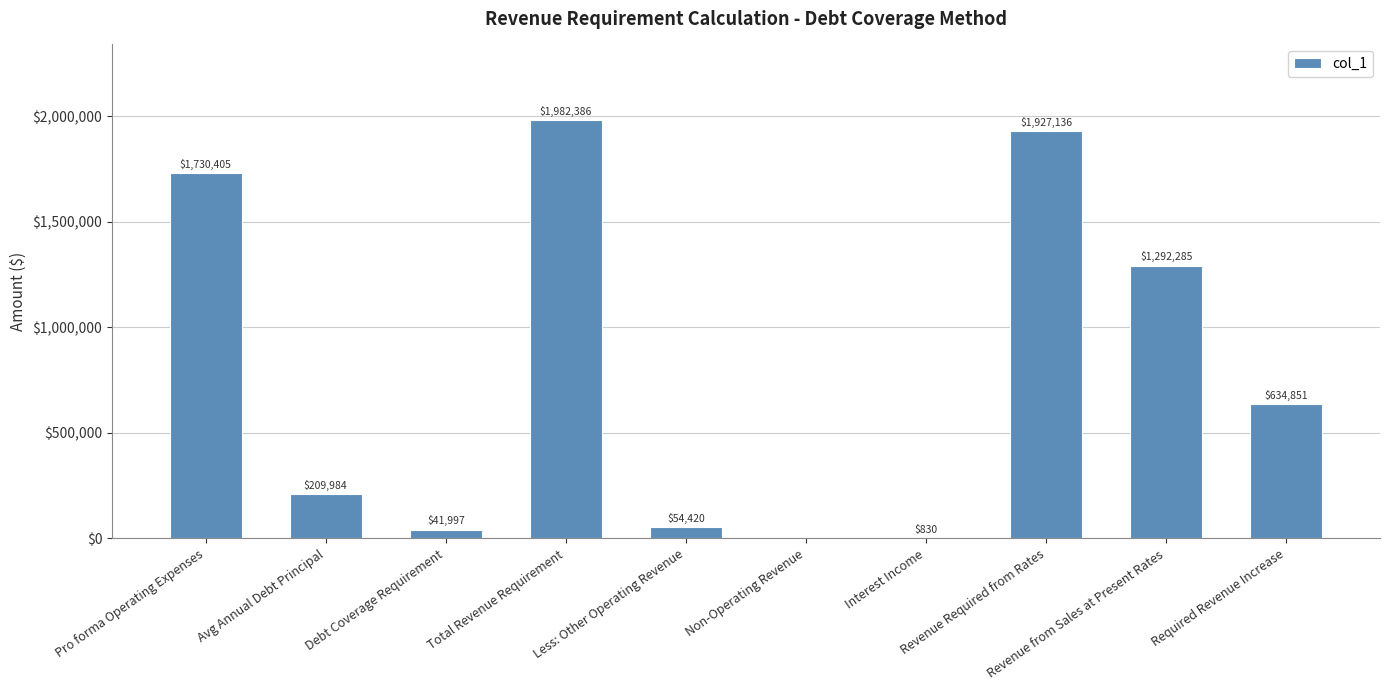

What is the label of the 1st bar from the left?

Pro forma Operating Expenses